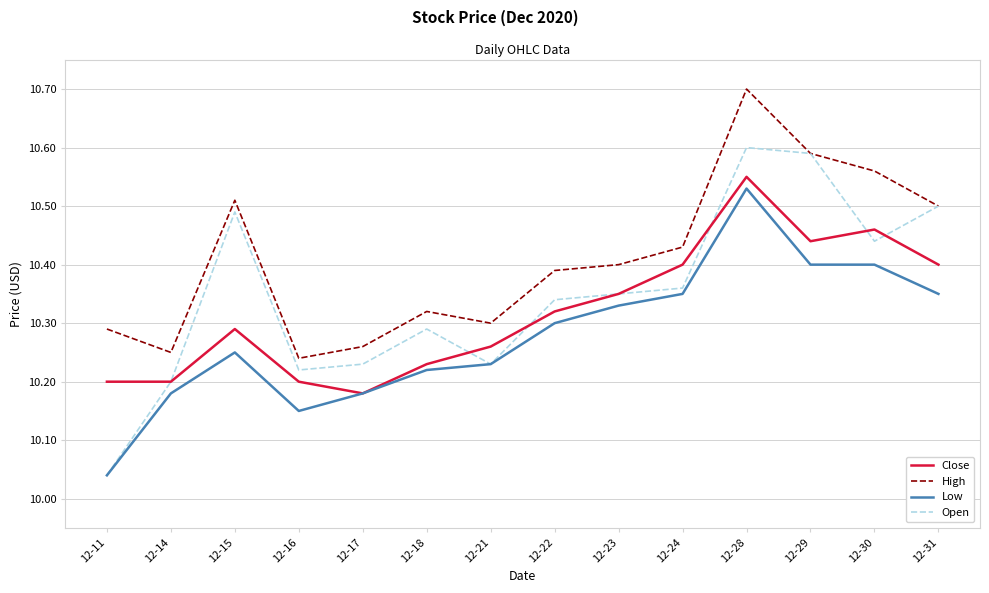

At which label does High reach its peak?

12-28